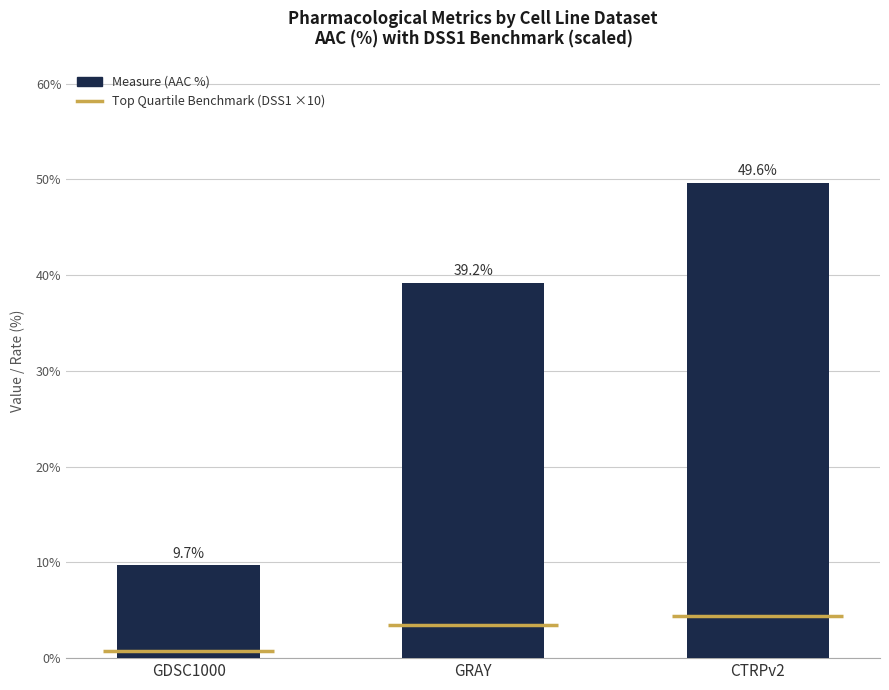

Rank the categories by value from lowest to highest.

GDSC1000, GRAY, CTRPv2